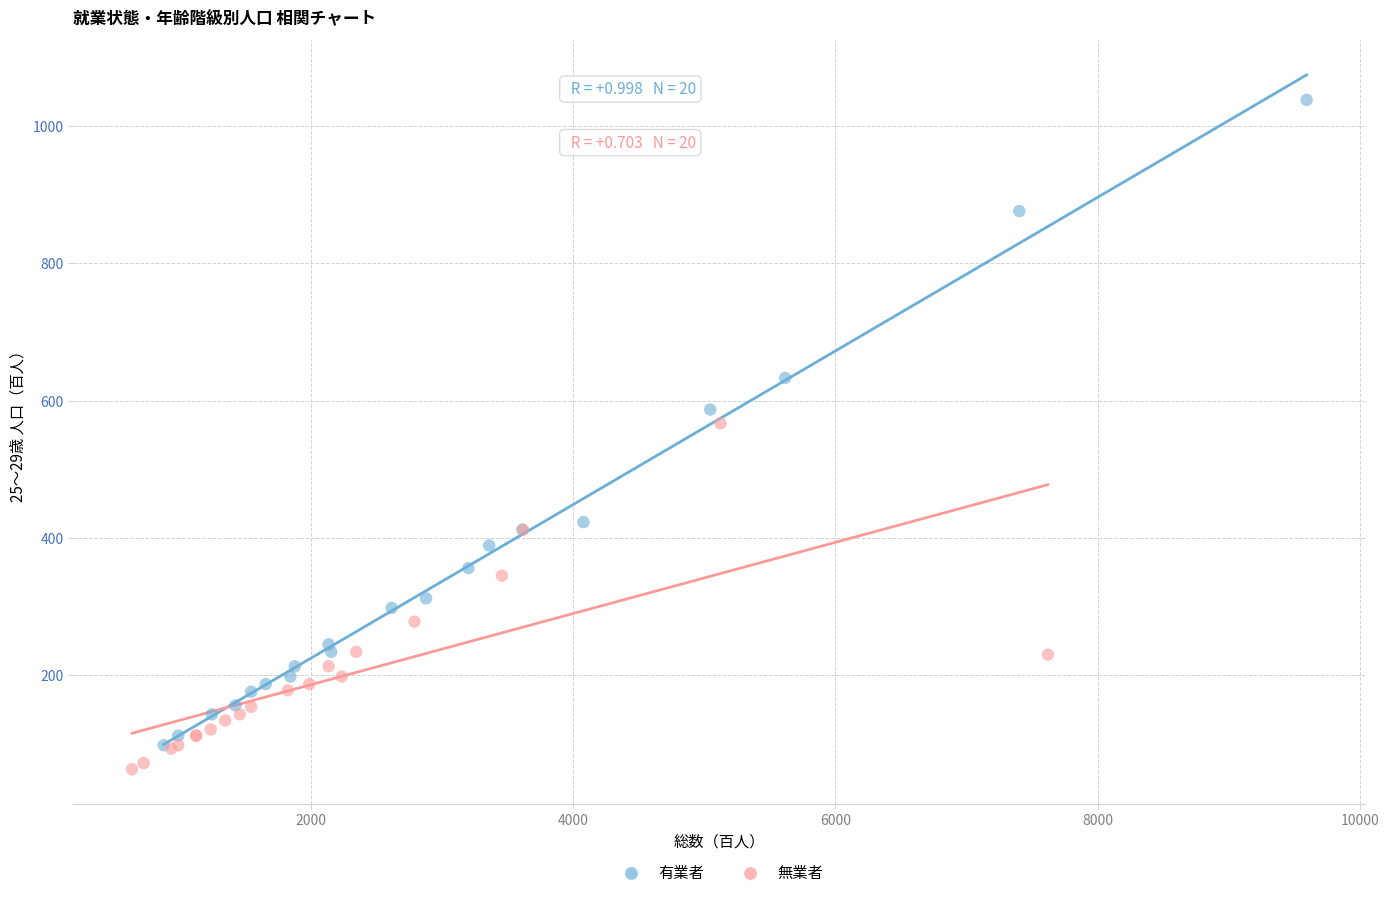

Which series contains the lowest Y value?

無業者